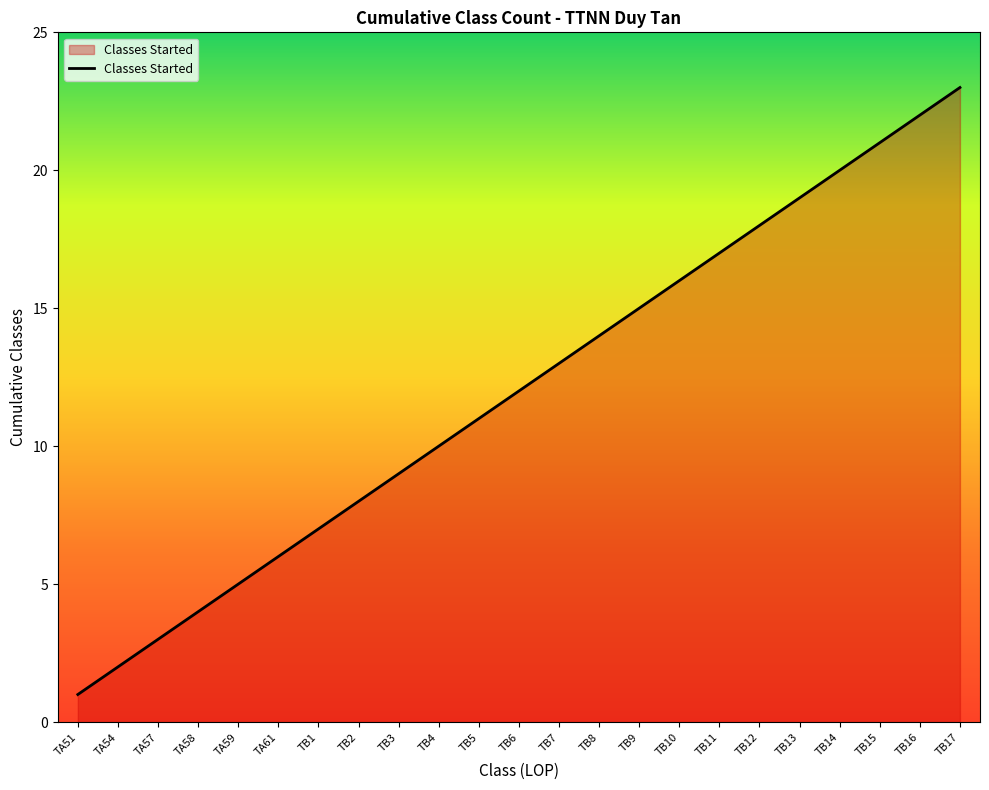

What value does the data have at TA61, to the nearest 10?

10